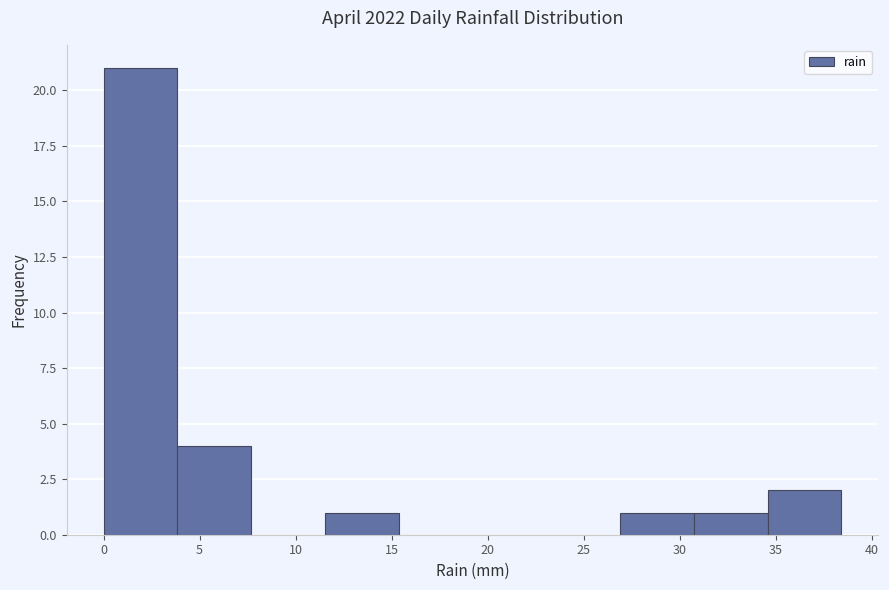

Reading left to right, transcribe this chart: for each bar, give the range it covers on the x-axis and its height. Neither the bar edges nor the heights are printed on the chart, so give them approximately, as read against the axes.

0.0 to 4.0: 21
4.0 to 7.5: 4
7.5 to 11.5: 0
11.5 to 15.5: 1
15.5 to 19.0: 0
19.0 to 23.0: 0
23.0 to 27.0: 0
27.0 to 30.5: 1
30.5 to 34.5: 1
34.5 to 38.5: 2